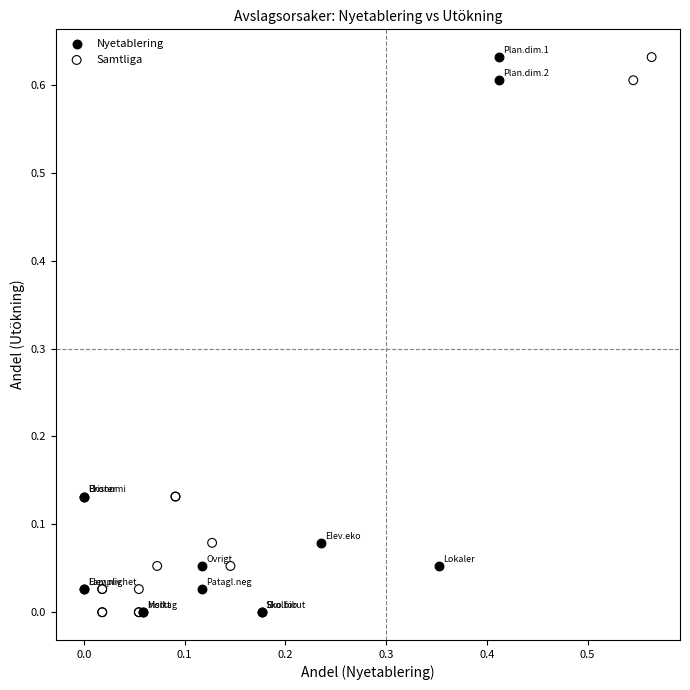

What are all the series names shown in the legend?

Nyetablering, Samtliga